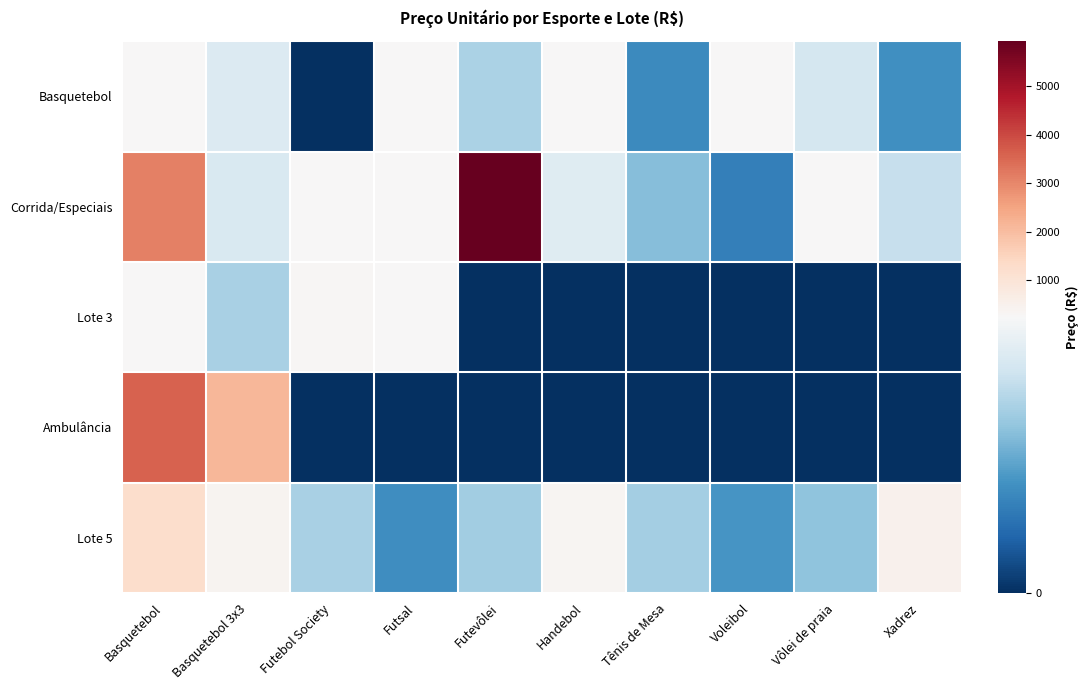

How many data points does each series have?

10